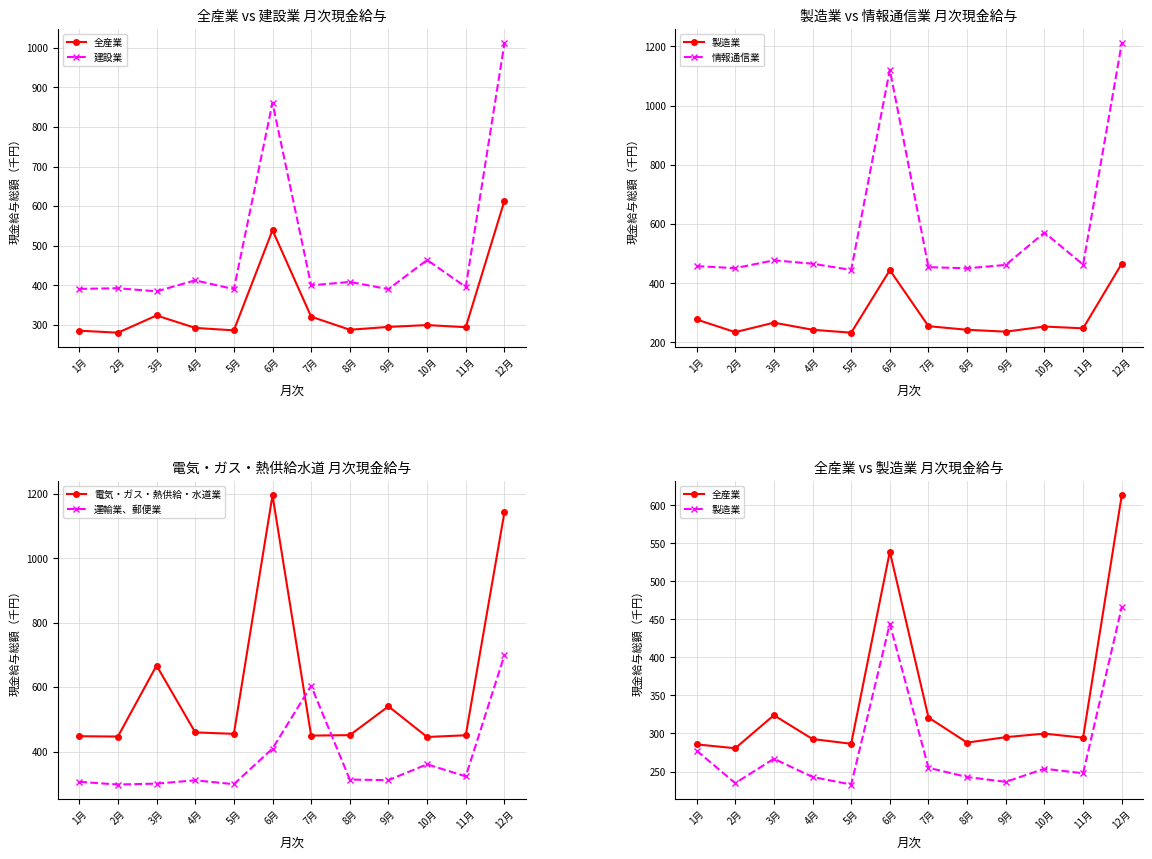

In 製造業, how many points are higher than both neighbors (excluding endpoints)?

3